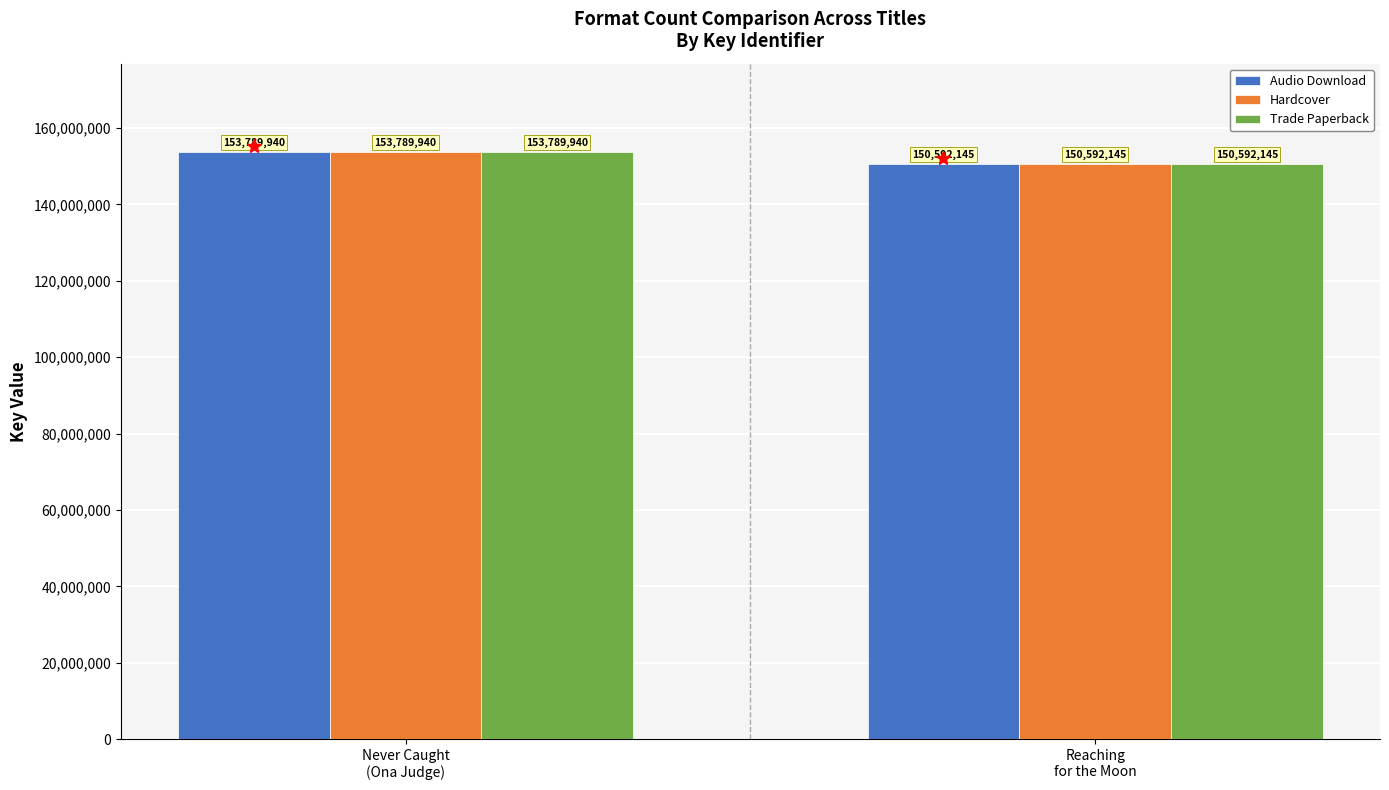

What is the sum of the Trade Paperback values at Reaching
for the Moon and Never Caught
(Ona Judge)?

304382085